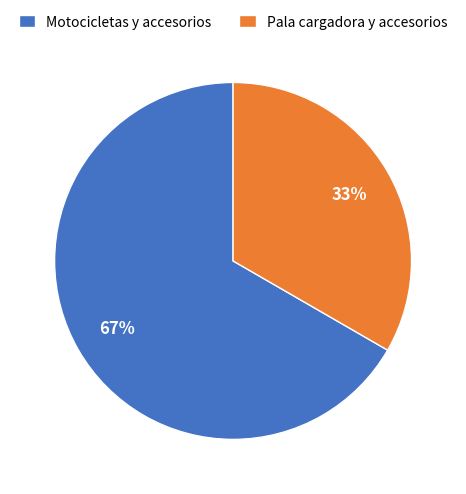

To the nearest percent, what is the combined percentage of Pala cargadora y accesorios and Motocicletas y accesorios?

100%